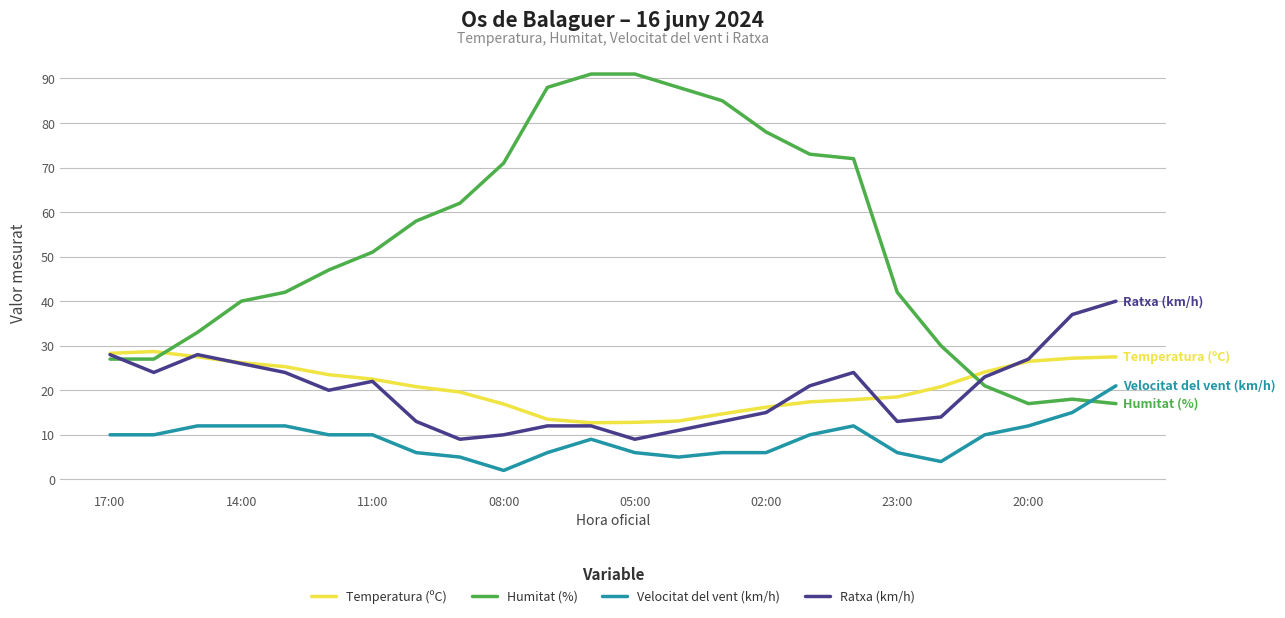

Which series has the largest total across all categories?

Humitat (%)